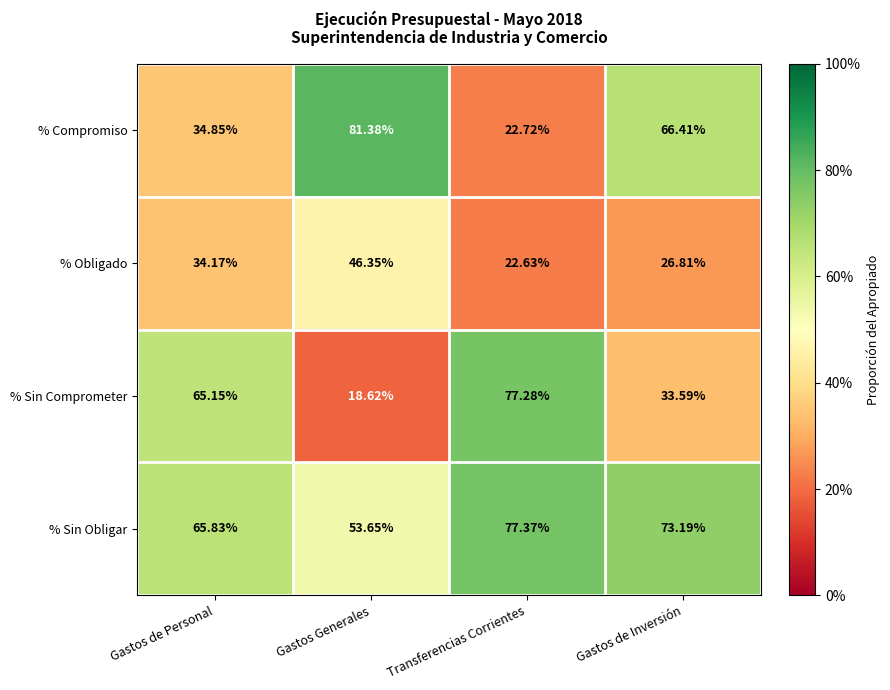

Which category has the lowest value in the % Obligado series?

Transferencias Corrientes